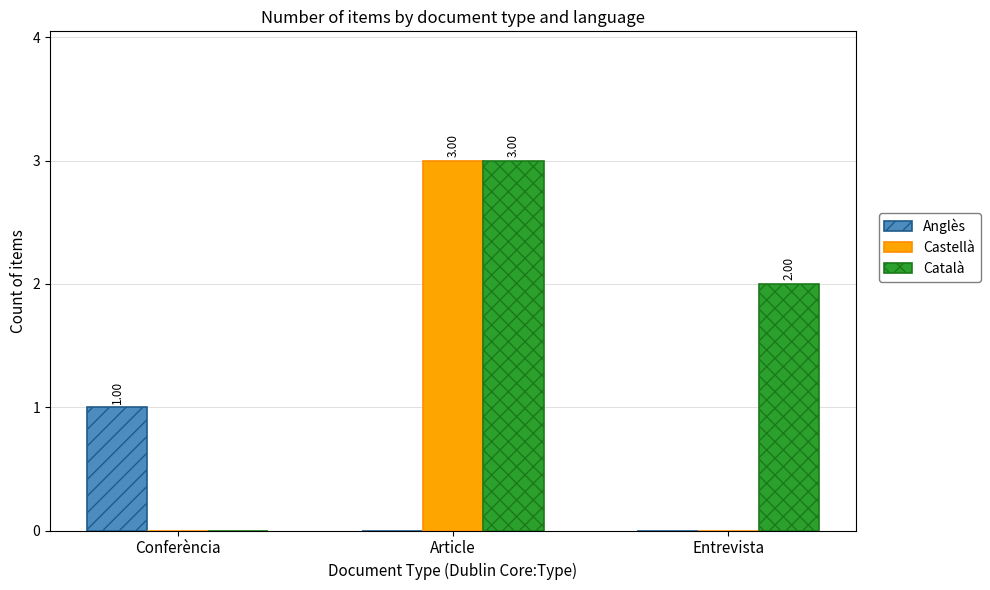

Reading right to left, list all the values displayed in this chart.

Anglès: 0	0	1
Castellà: 0	3	0
Català: 2	3	0